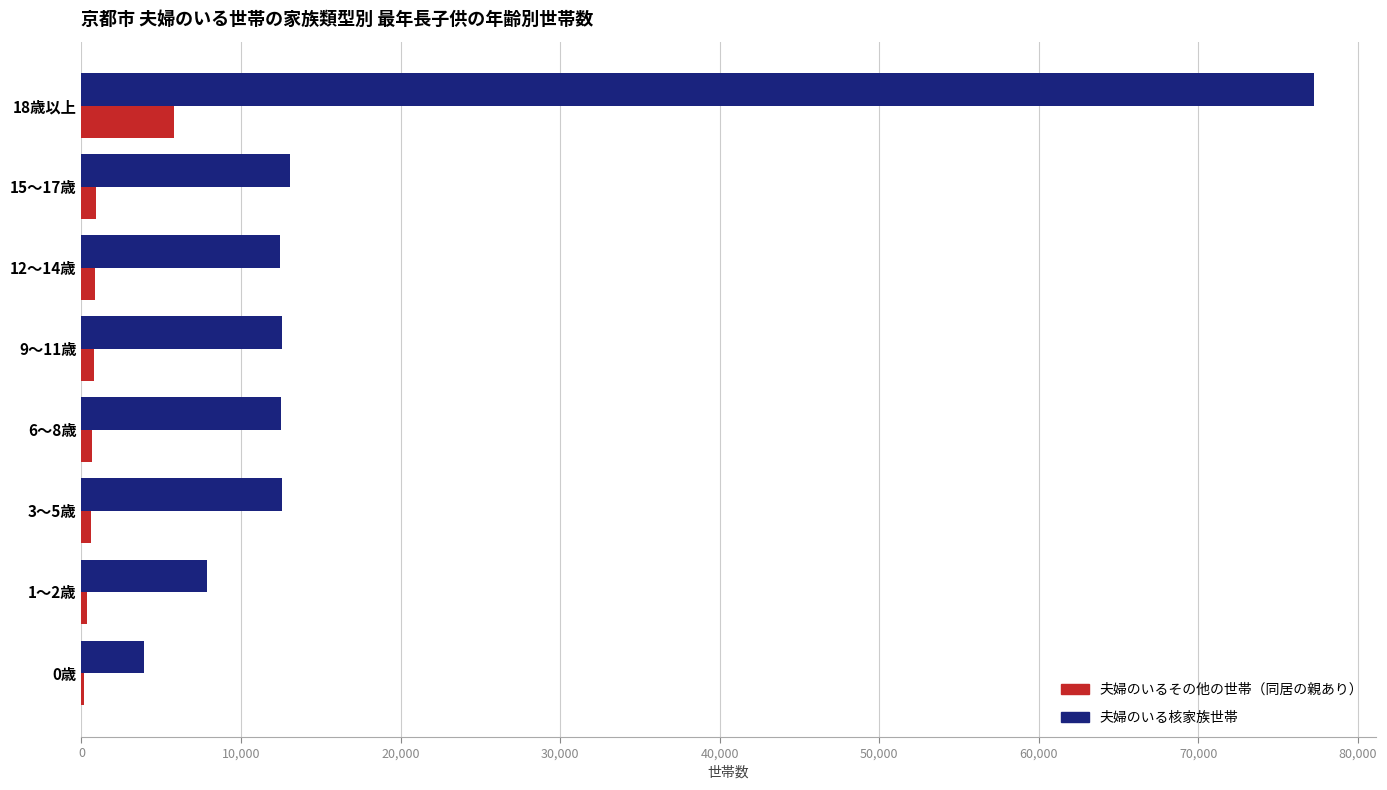

What is the sum of all 夫婦のいるその他の世帯（同居の親あり） values?

10127